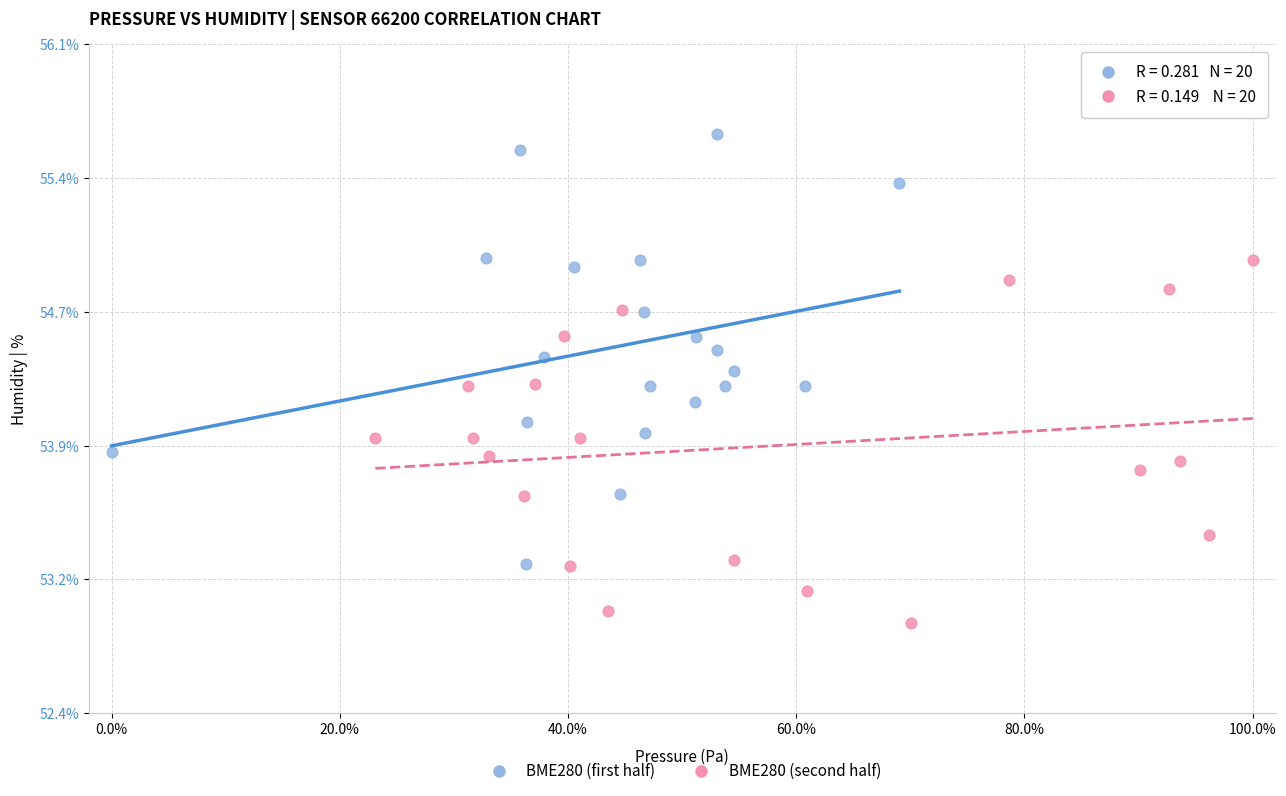

What are all the series names shown in the legend?

BME280 (first half), BME280 (second half)